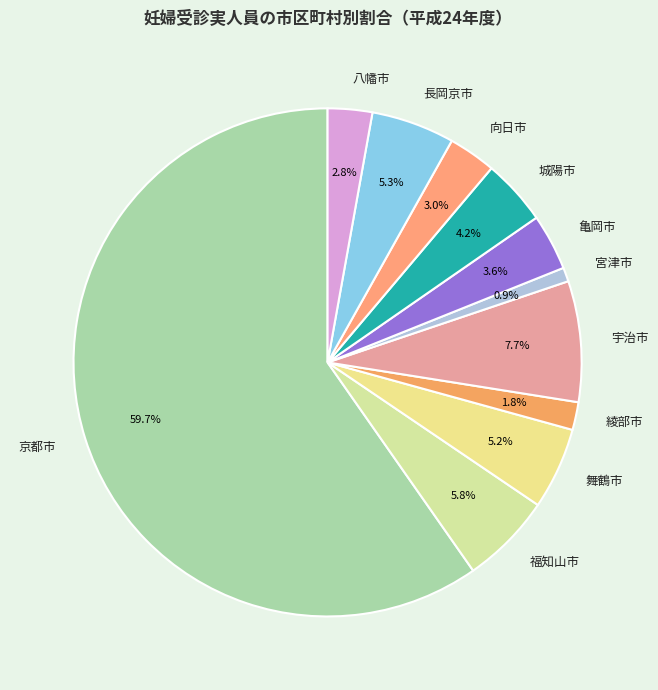

What percentage is the 舞鶴市 slice, to the nearest percent?

5%